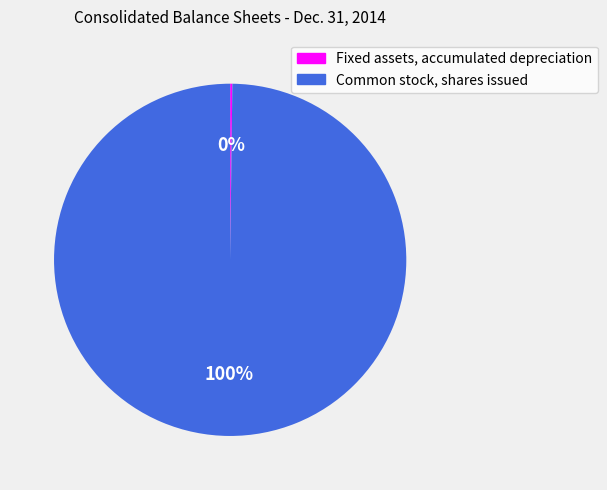

What is the majority slice?

Common stock, shares issued